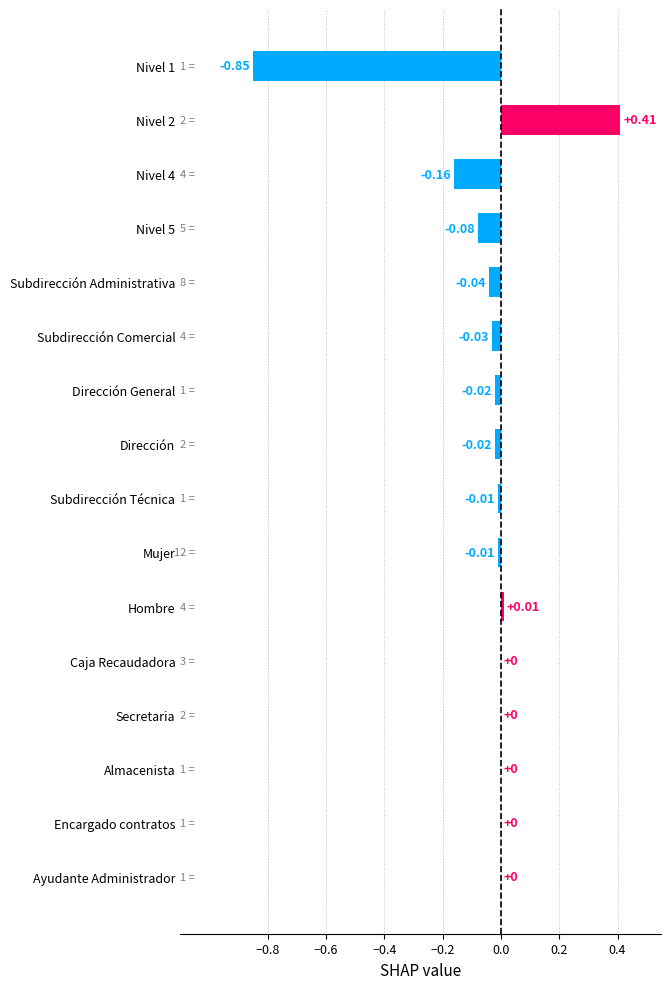

What is the sum of the values at Nivel 2 and Nivel 1?

-0.4